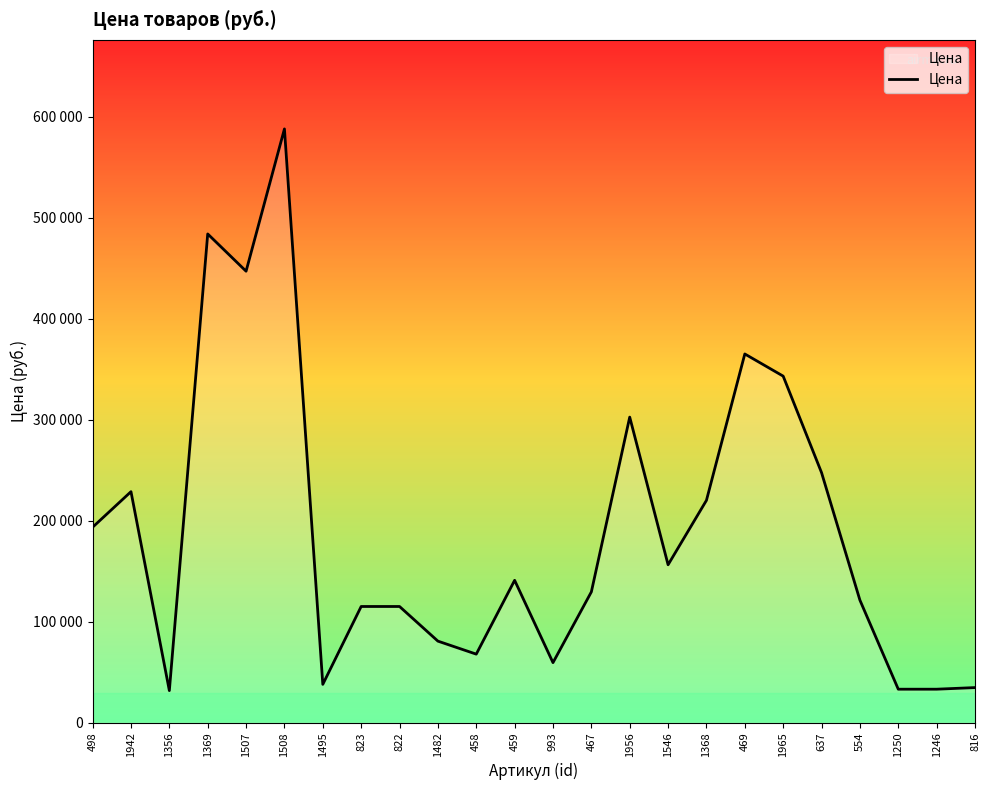

What is the greatest value displayed?

587900